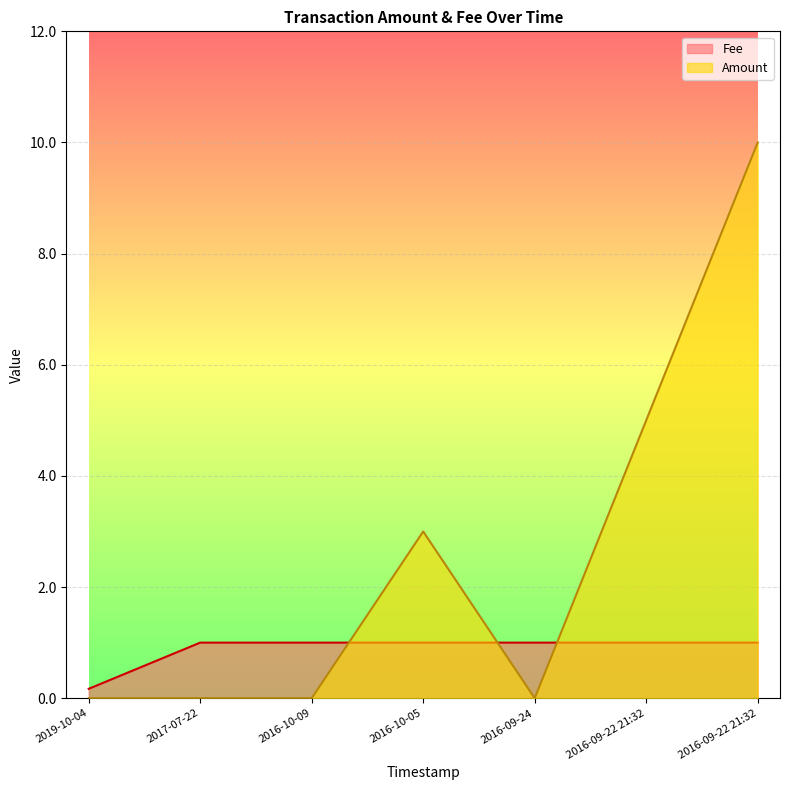

What is the label of the 4th point from the left?

2016-10-05